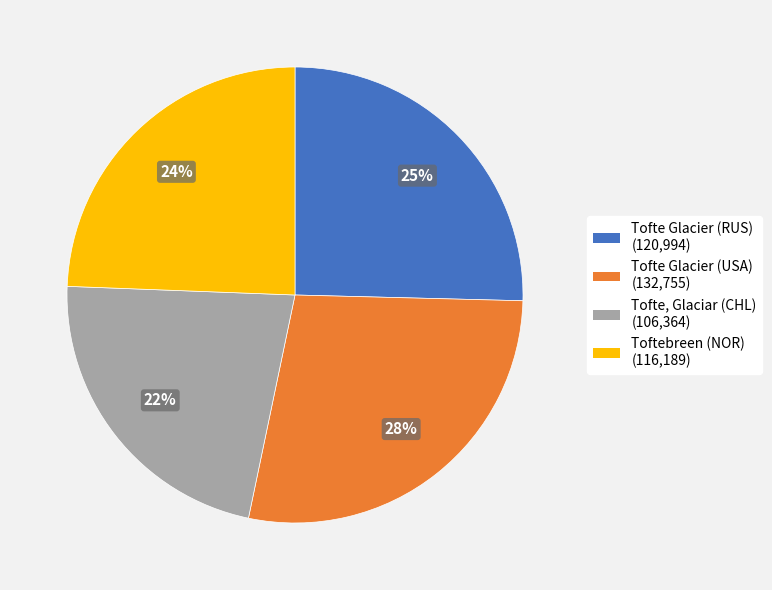

The Tofte, Glaciar (CHL) slice represents 22% of the pie. True or false?

True